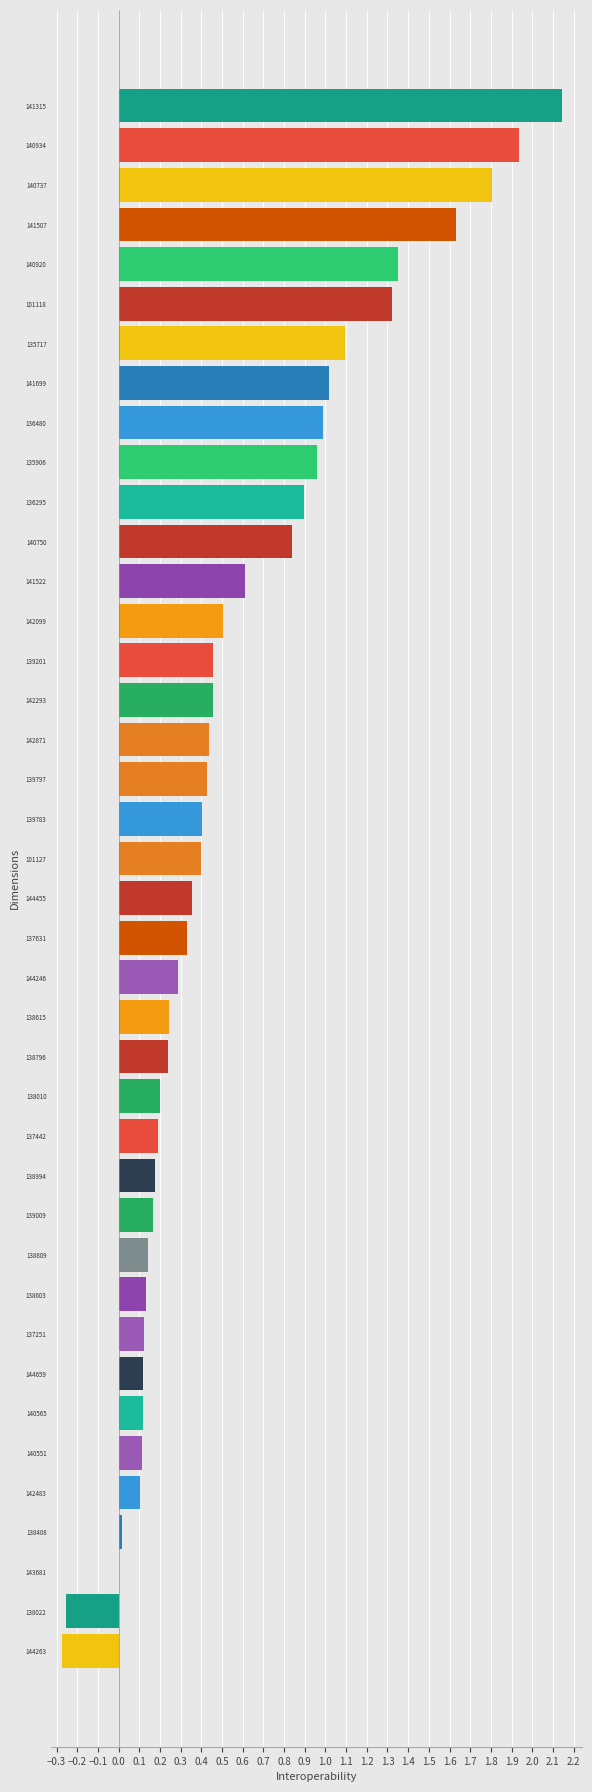

How many distinct data groups are displayed?

1